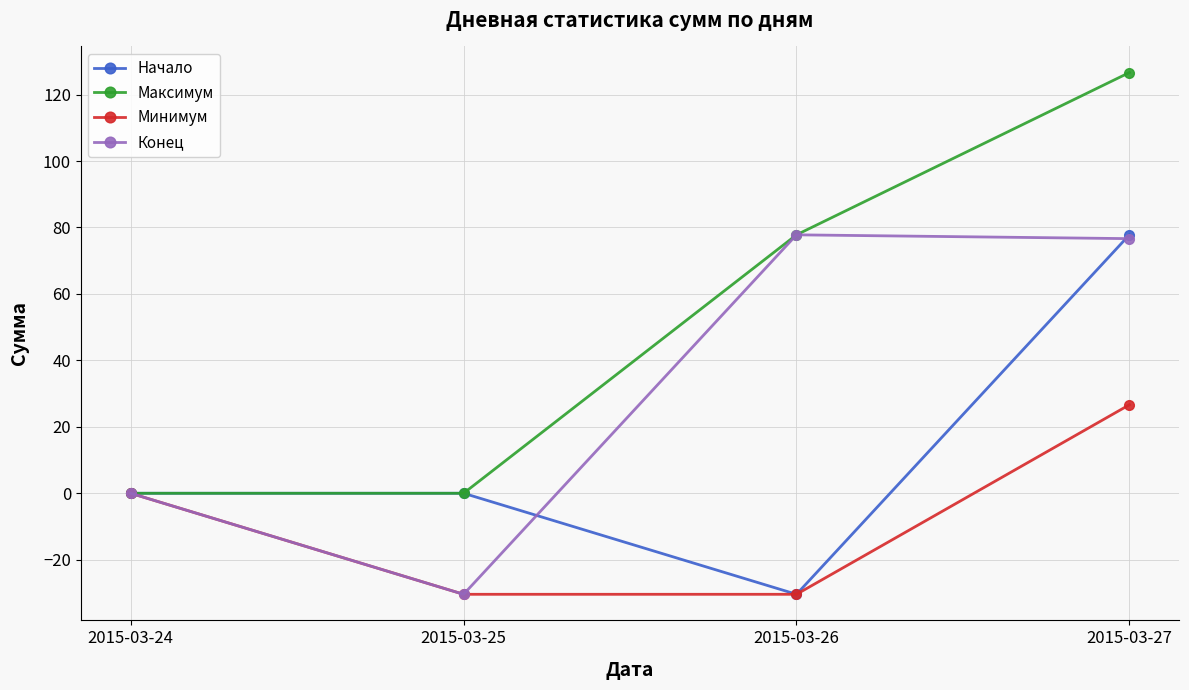

What is the difference between the maximum and minimum values in the Максимум series?

126.6